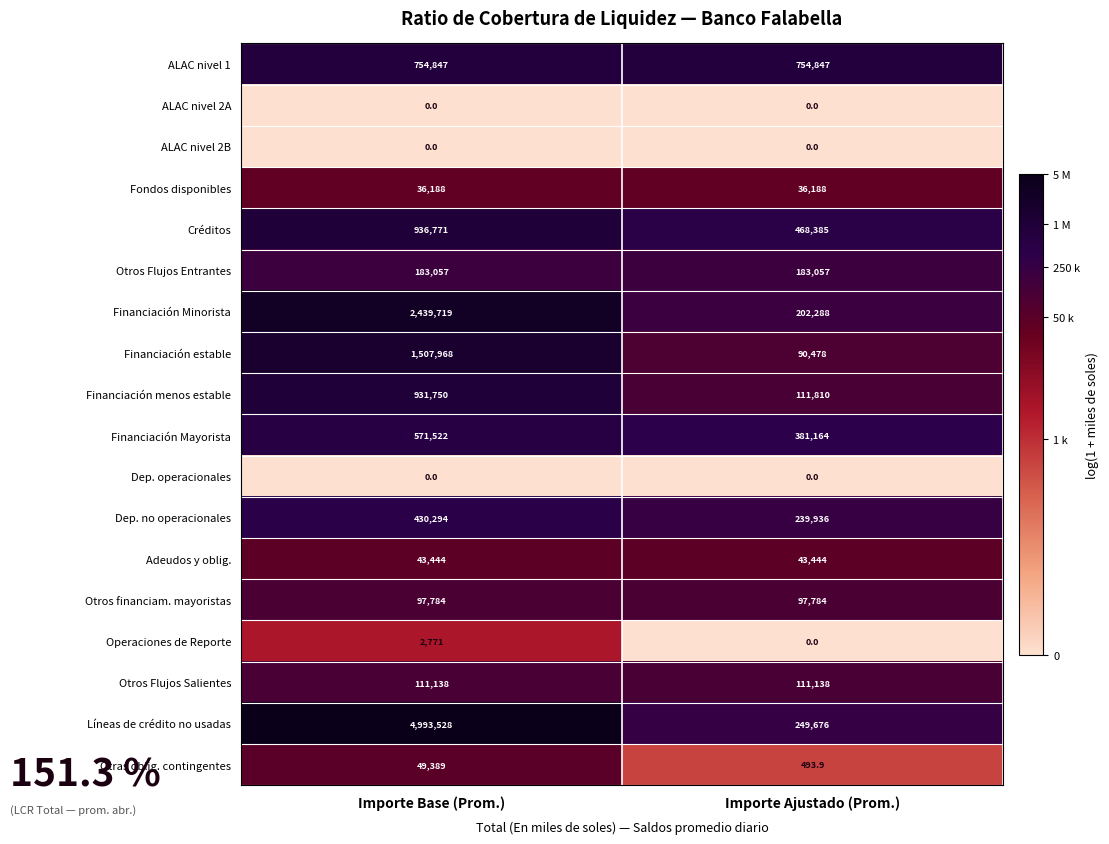

Read the Dep. no operacionales value at Importe Ajustado (Prom.).

239936.0